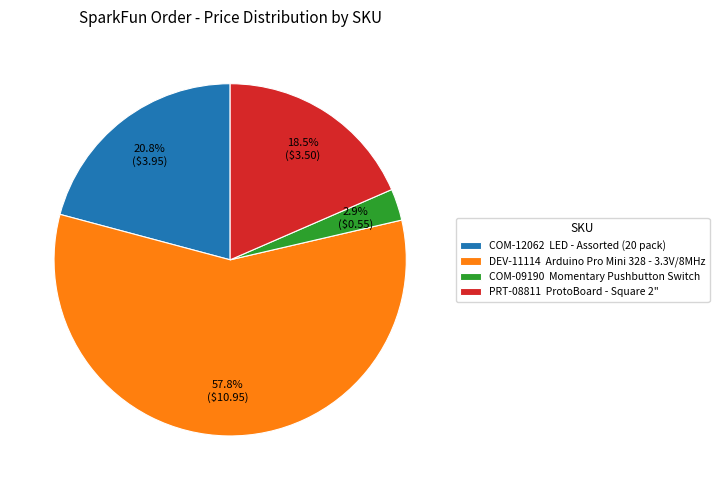

What percentage do COM-12062 LED - Assorted (20 pack) and COM-09190 Momentary Pushbutton Switch together represent?

23.7%